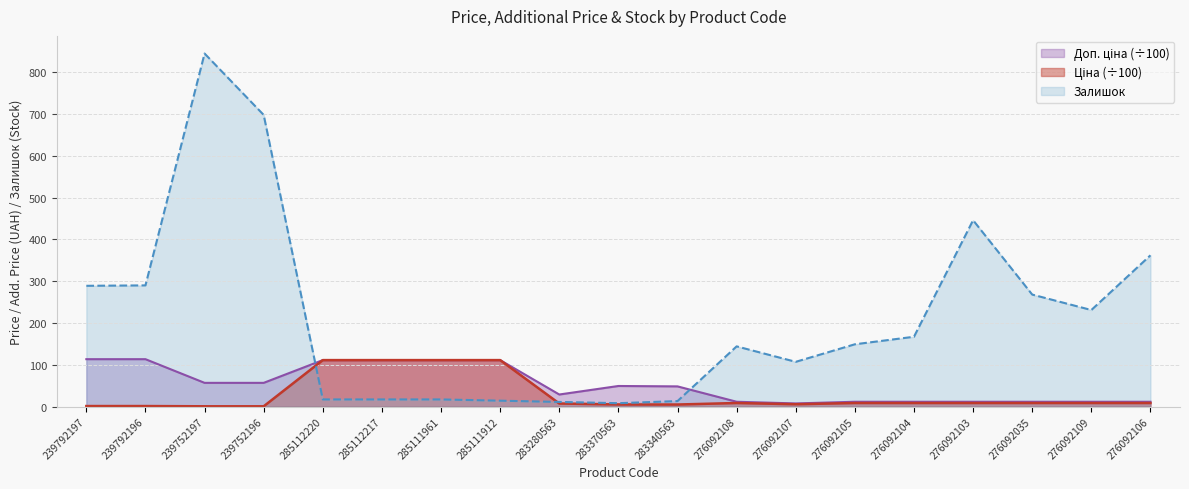

What is the total value across all series at 276092109?

250.8